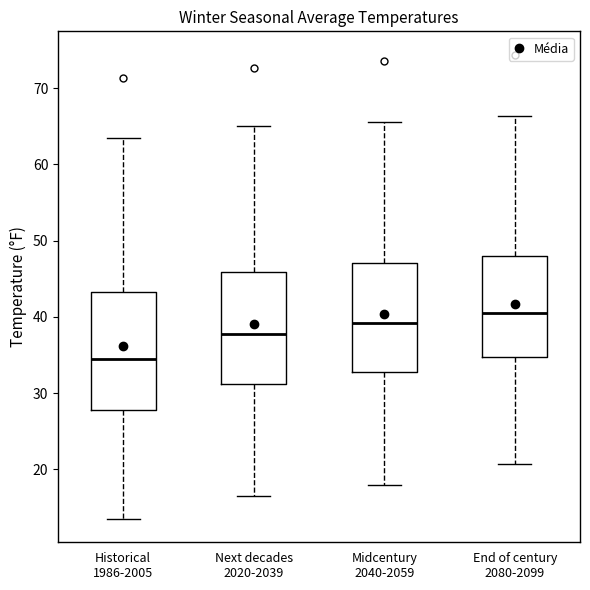

Which box has the lowest median line?

Historical 1986-2005